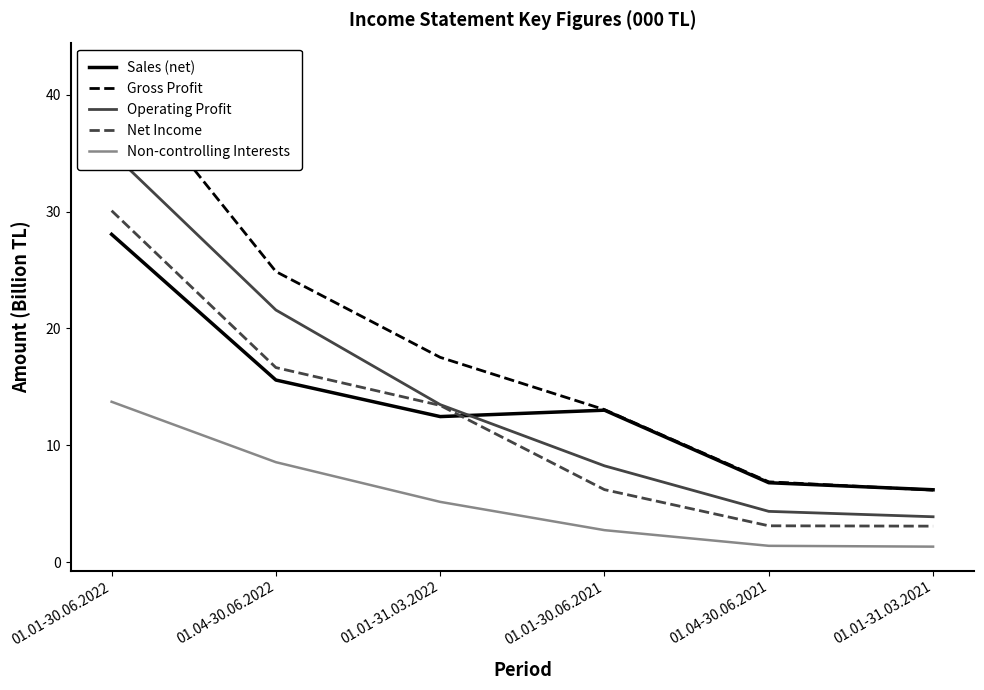

What is the label of the 2nd point from the left?

01.04-30.06.2022